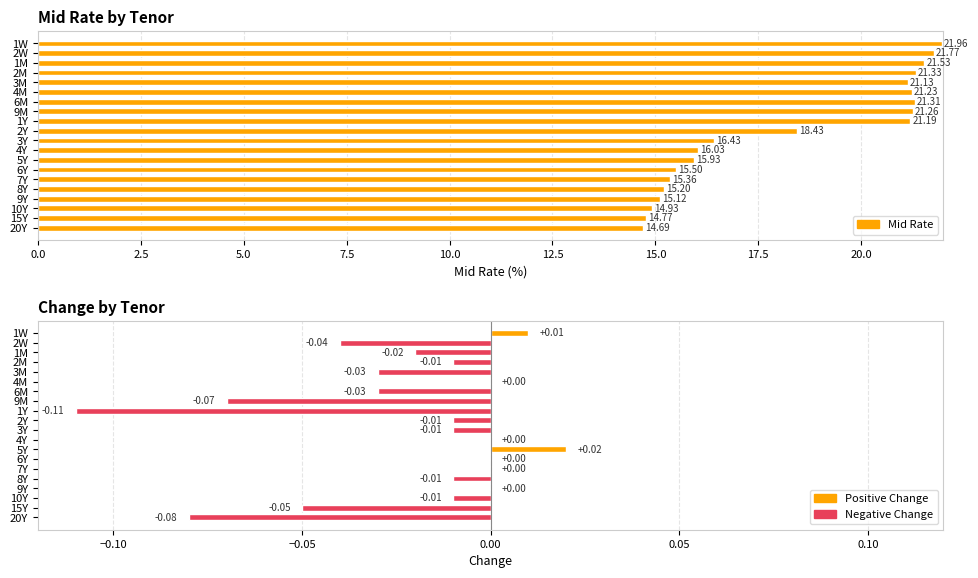

What is the sum of all Change values?

-0.5